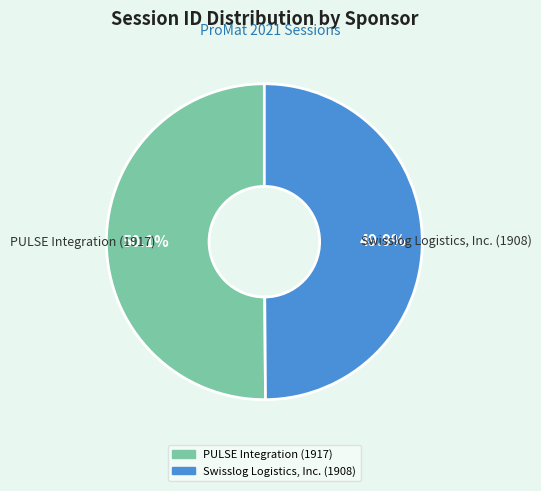

Is there any slice that represents more than half of the pie?

Yes